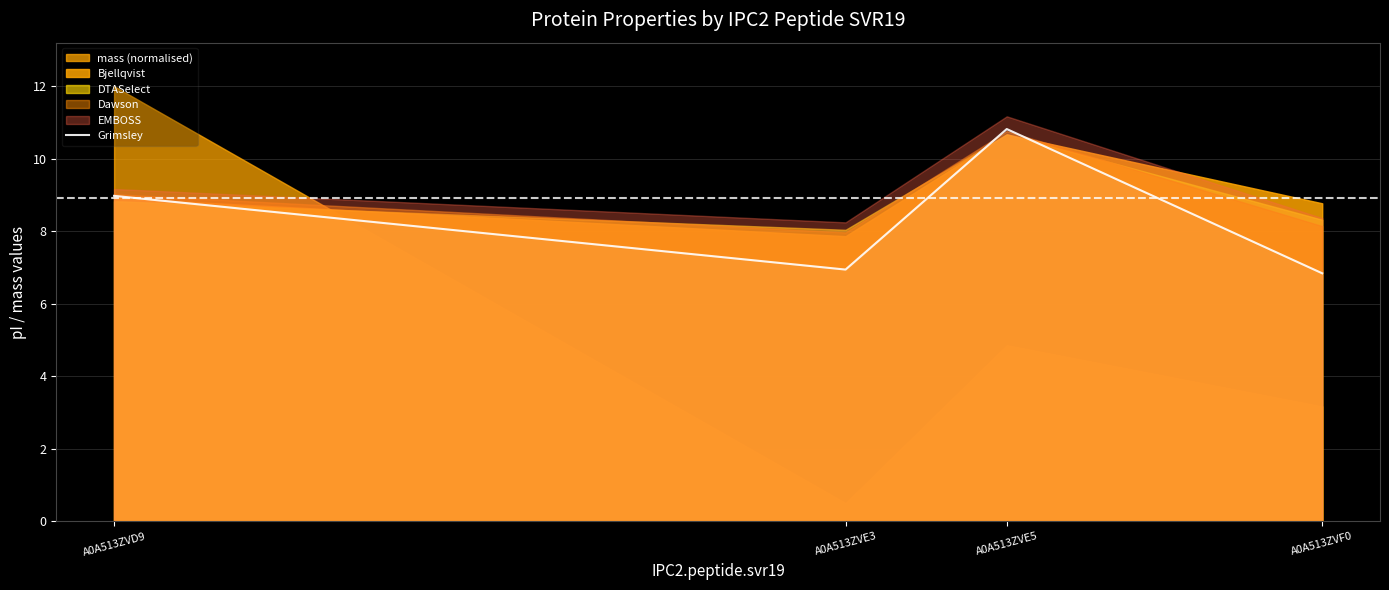

How many lines are shown in the chart?

1